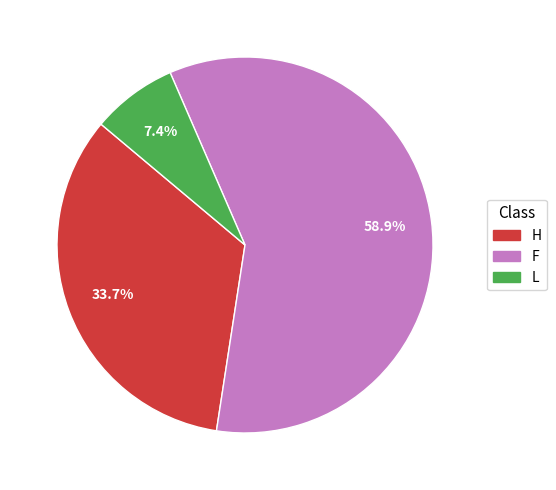

Rank the categories by value from highest to lowest.

F, H, L